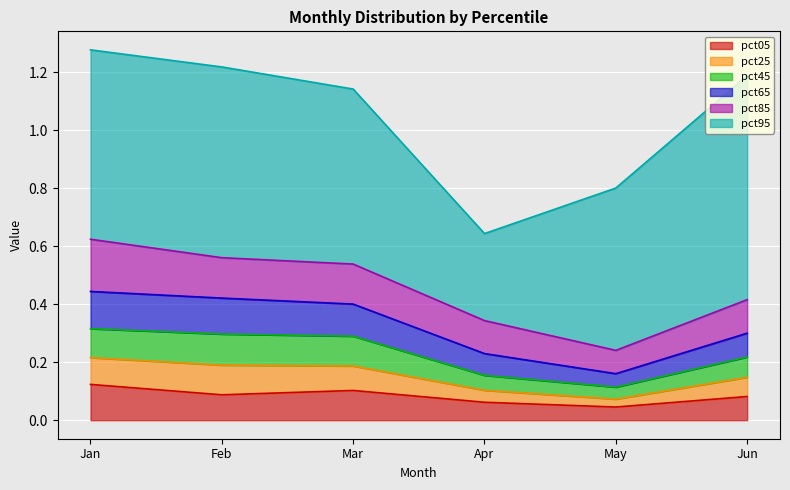

Is it true that pct05 equals 0.1 at Feb?

True